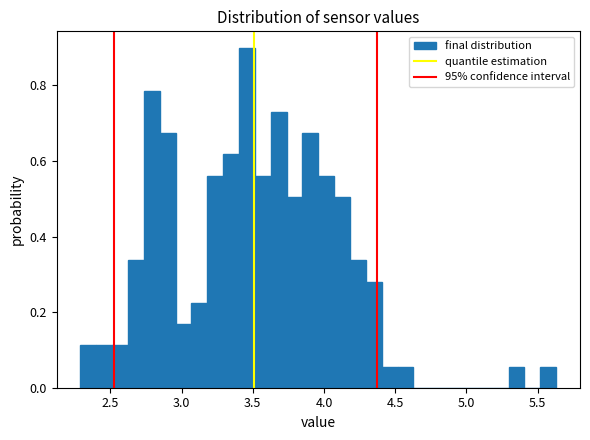

Read against the x-axis, roughly where is the centre of the tallest bar?

3.45